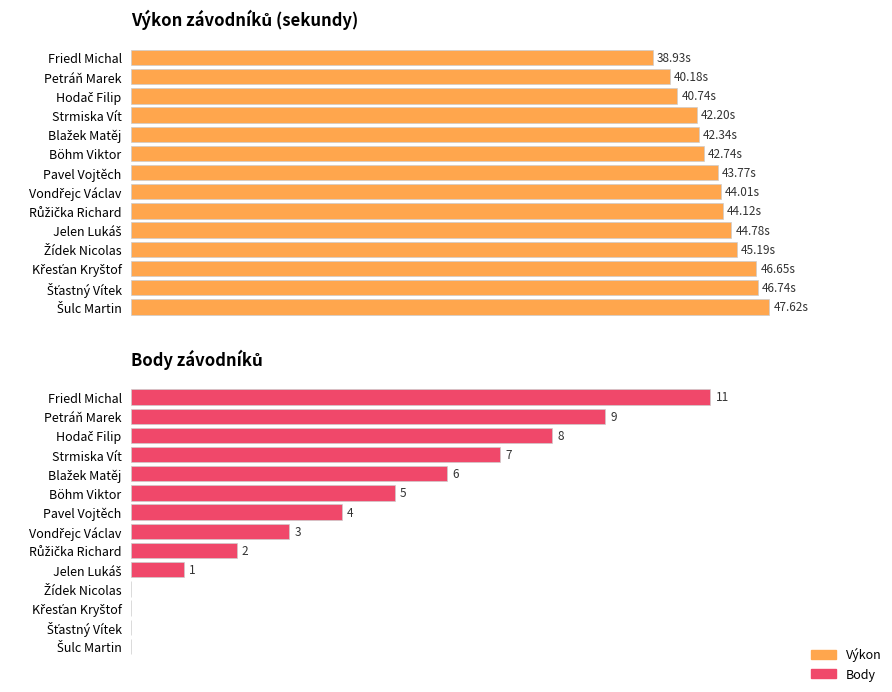

How many values in the Výkon series are below 44?

7